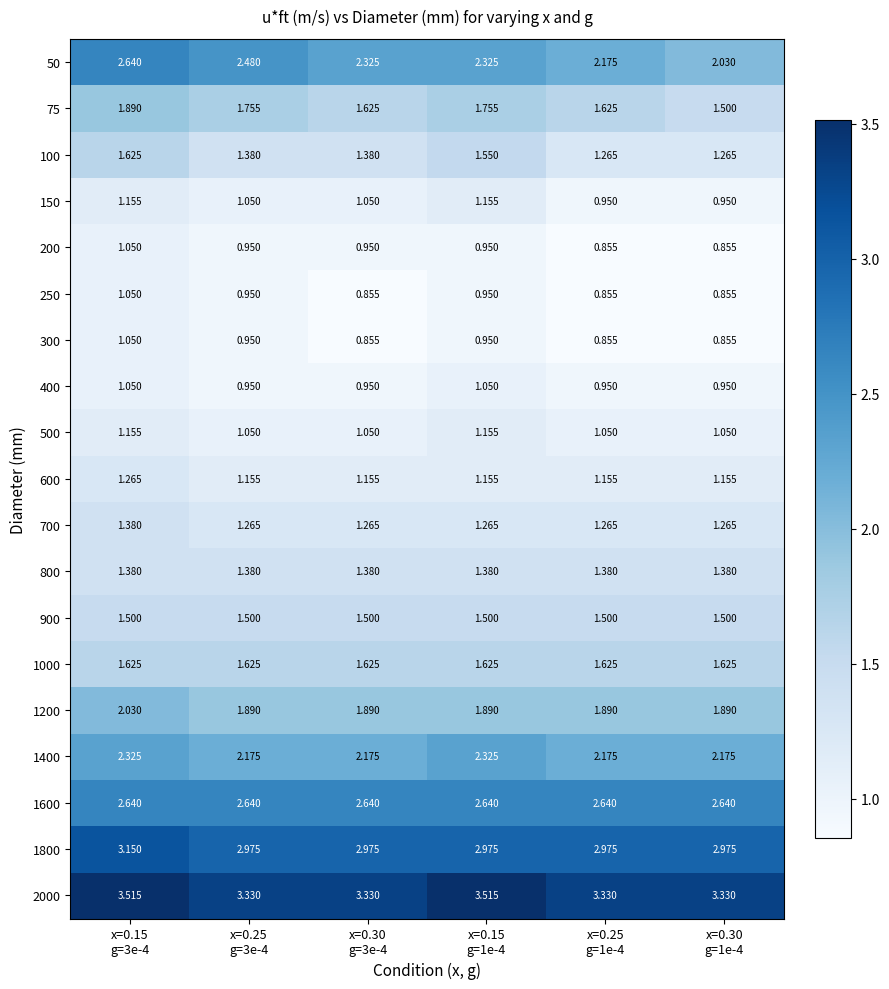

At how many categories does at least one series exceed 3?

6